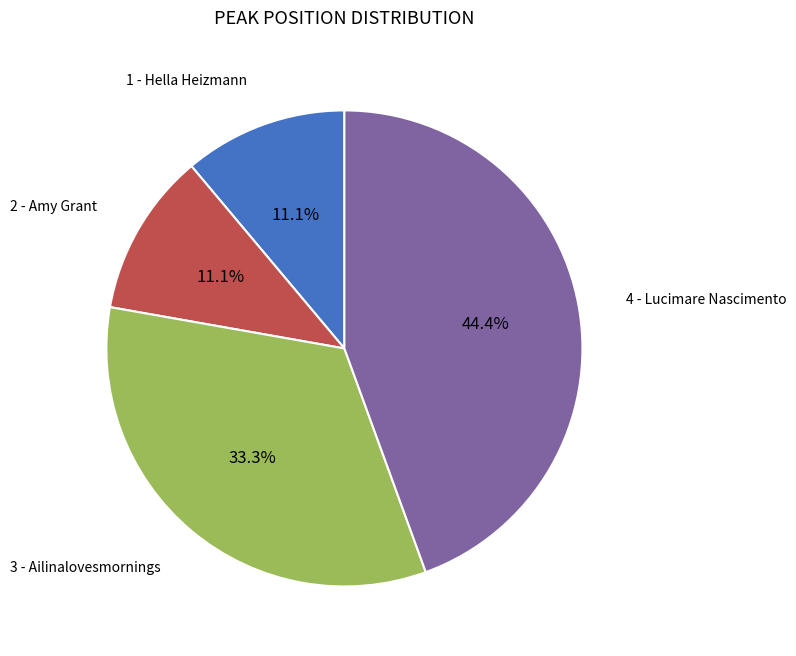

Does any single category account for the majority?

No